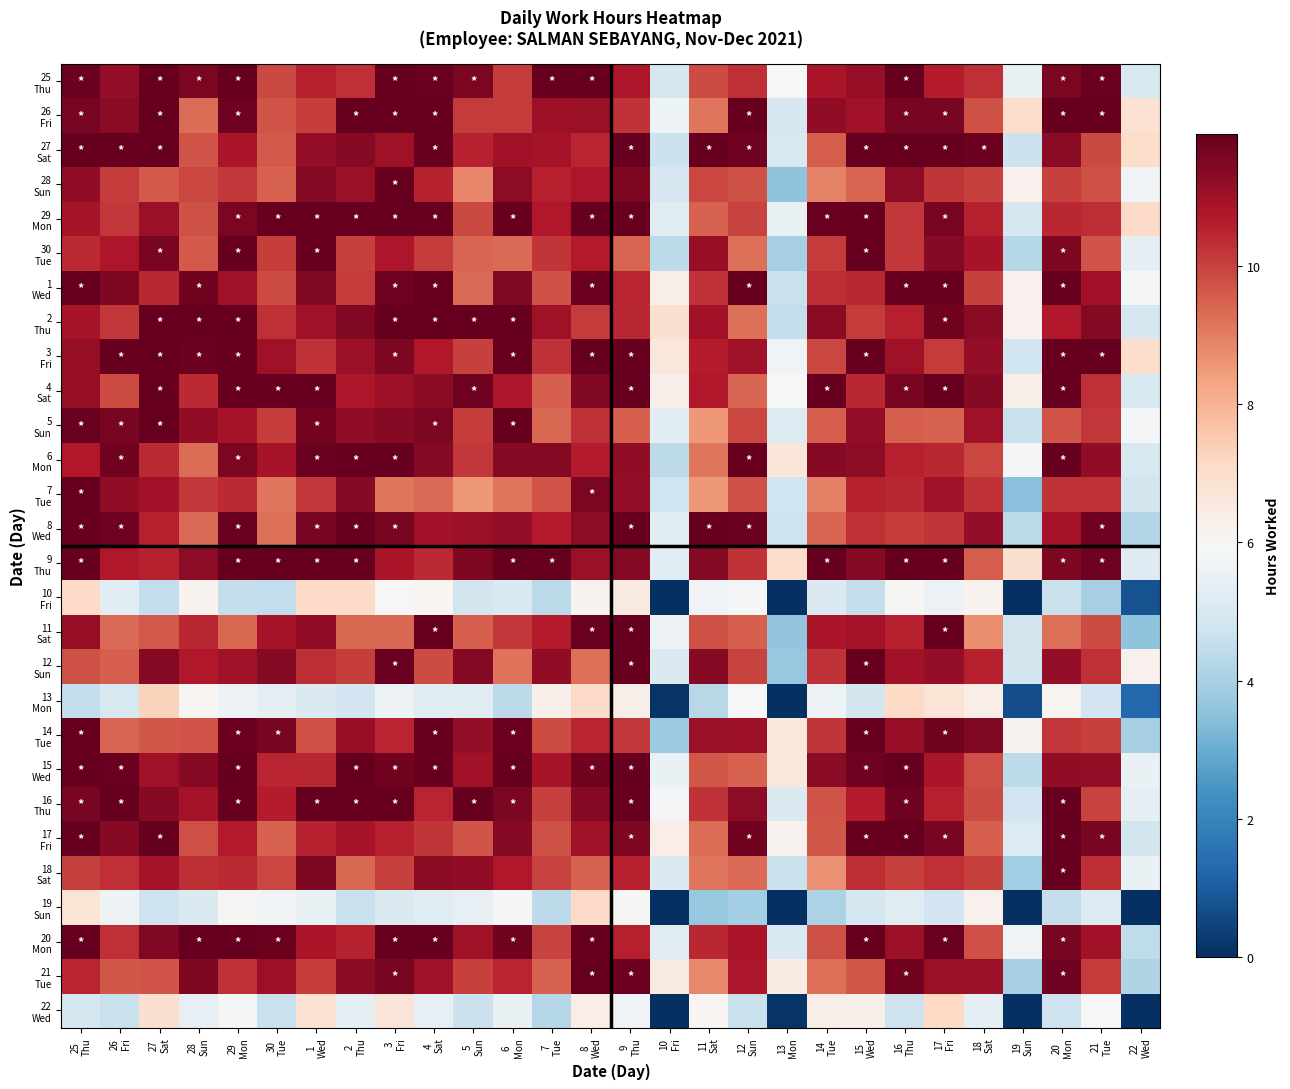

How many categories are shown in the chart?

28